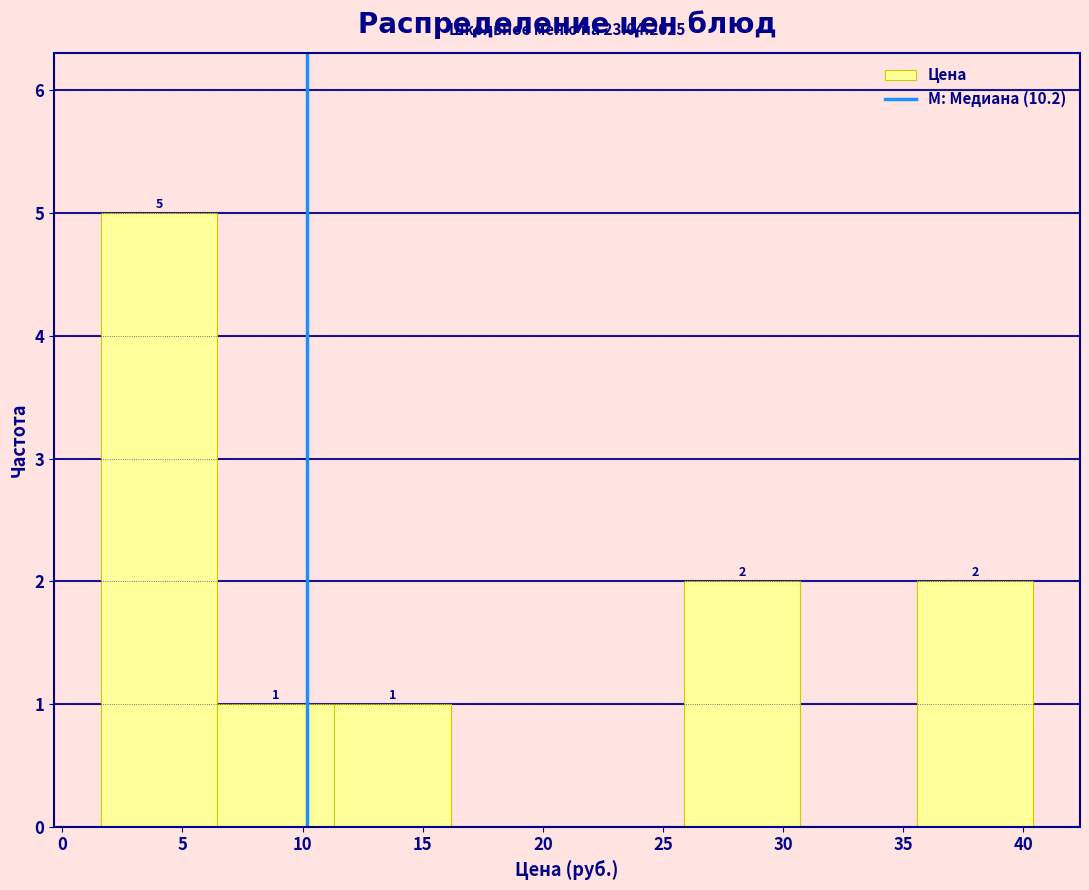

Over which range of the x-axis is the bar tallest?

1.5 to 6.5